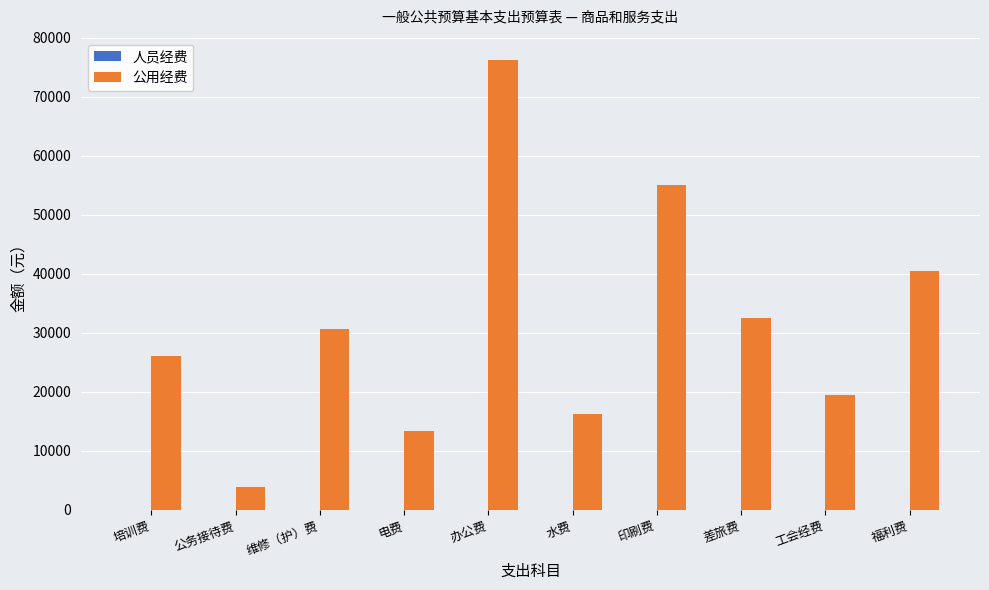

Does the chart contain stacked bars?

No